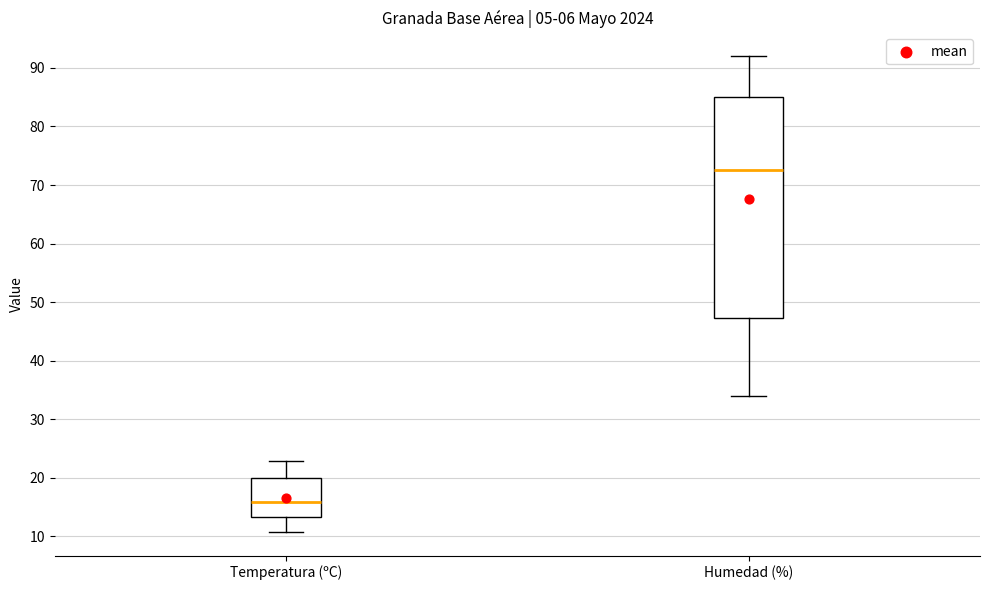

Reading left to right, transcribe this box plot: for each box, give where its median line is, the range the box spans, and where its two whiskers end, as read against the y-axis. The values are not printed on the chart, so give them approximately, as read against the axis.

Temperatura (ºC): median 16, box 13 to 20, whiskers 11 to 23
Humedad (%): median 73, box 47 to 85, whiskers 34 to 92